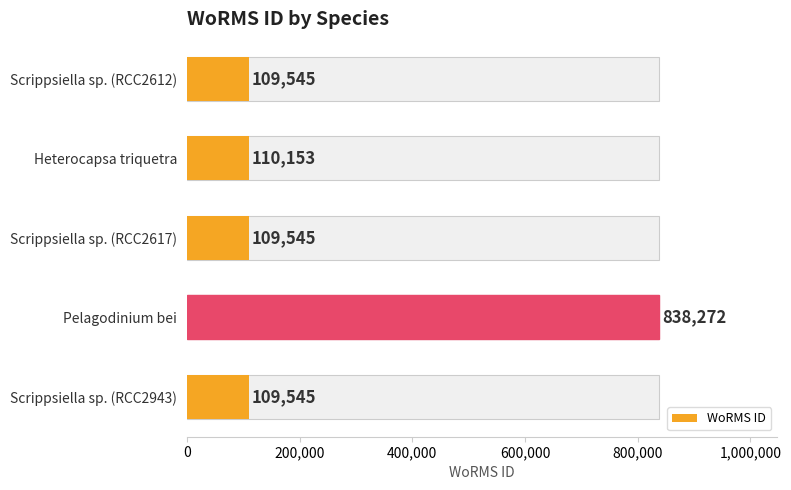

What is the value of the 5th bar from the left?

109545